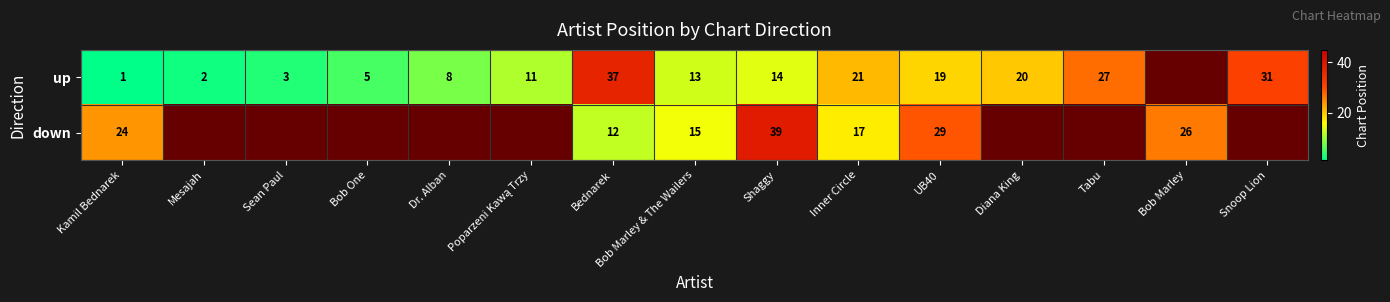

Which category has the lowest value across all series?

Kamil Bednarek